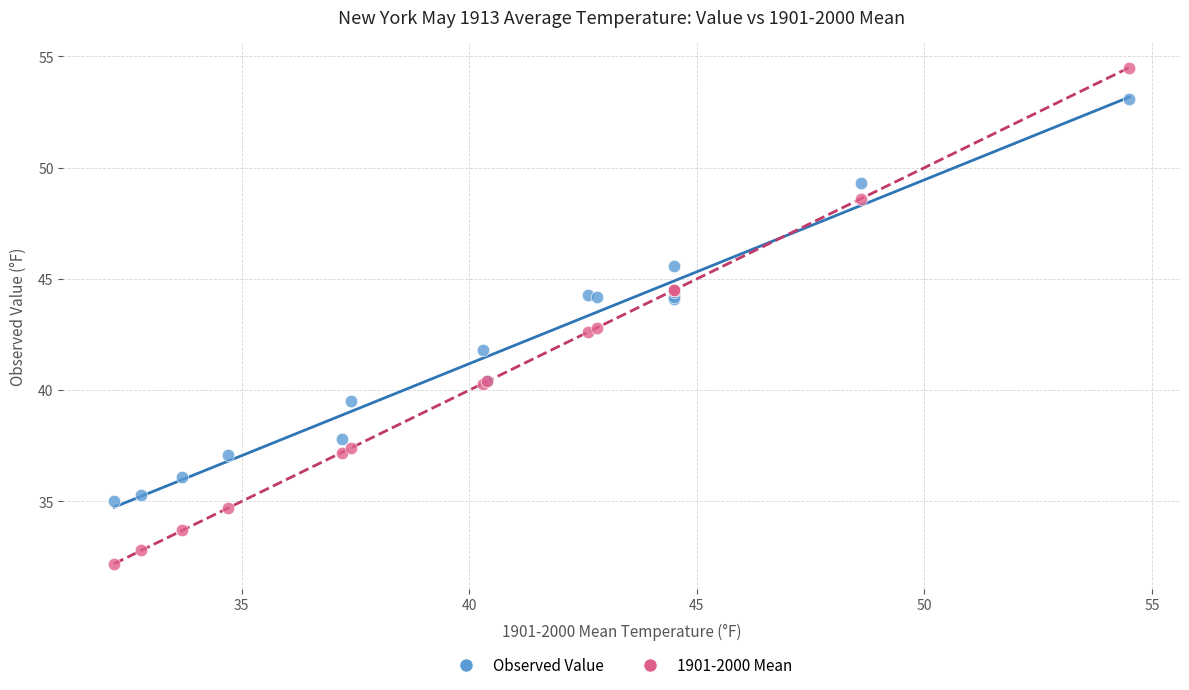

Which series has the largest Y range (max minus min)?

1901-2000 Mean